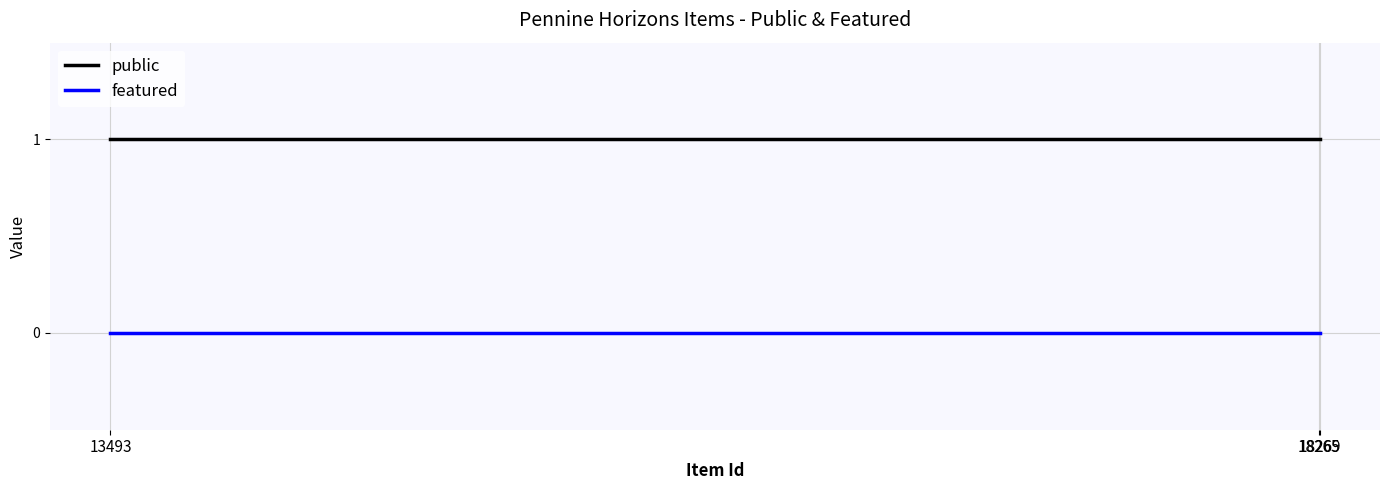

List the series in order of their peak value, lowest first.

featured, public